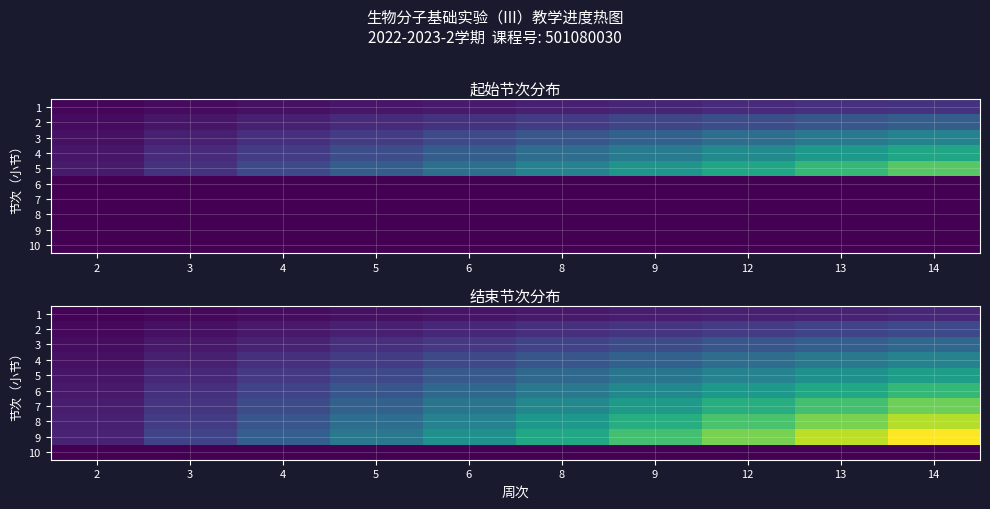

Between 3 and 9, which is larger?

9